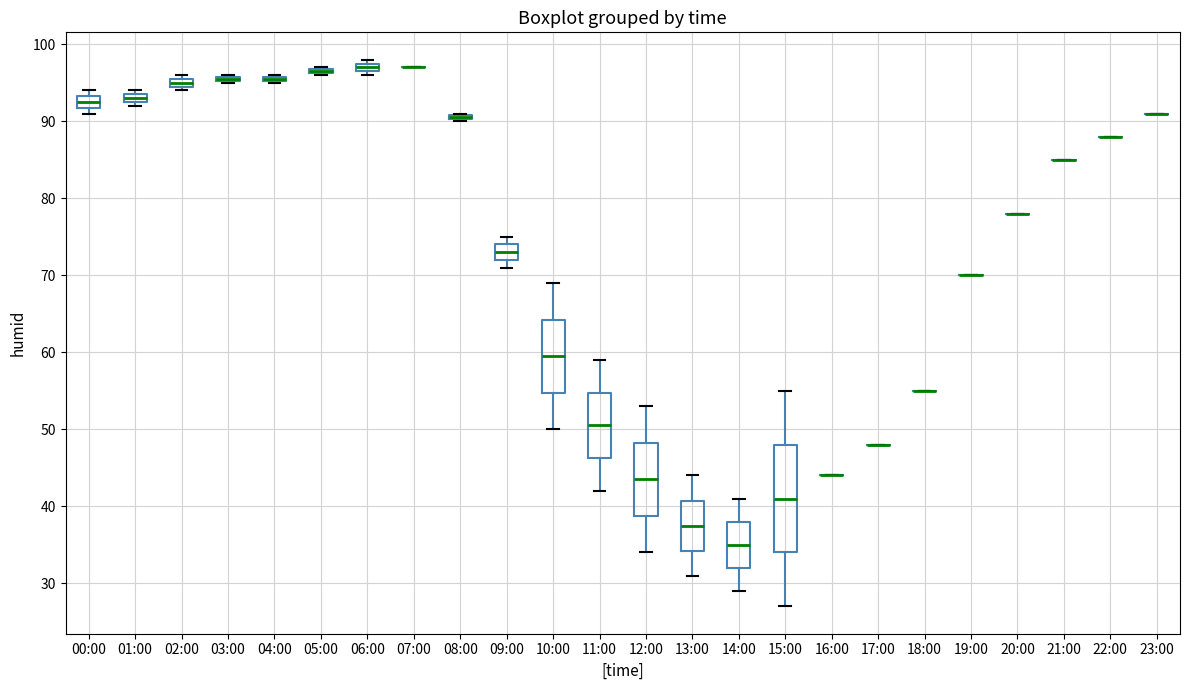

Which box is the tallest, from its lower edge to its upper edge?

15:00